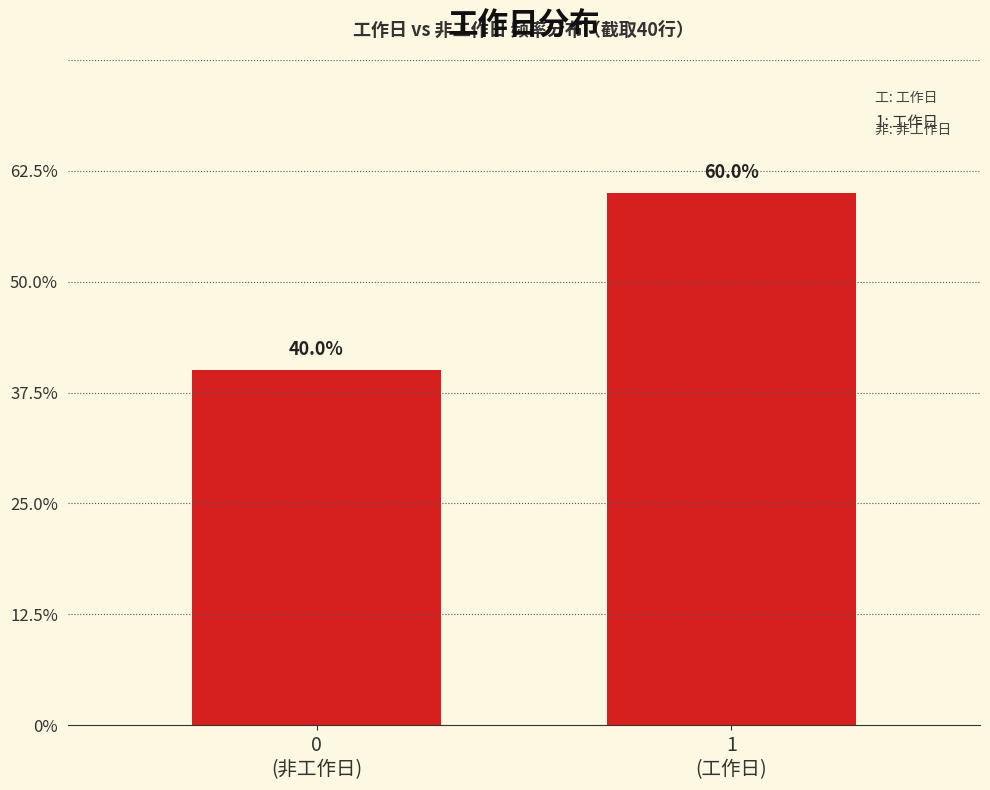

Are the bars horizontal?

No